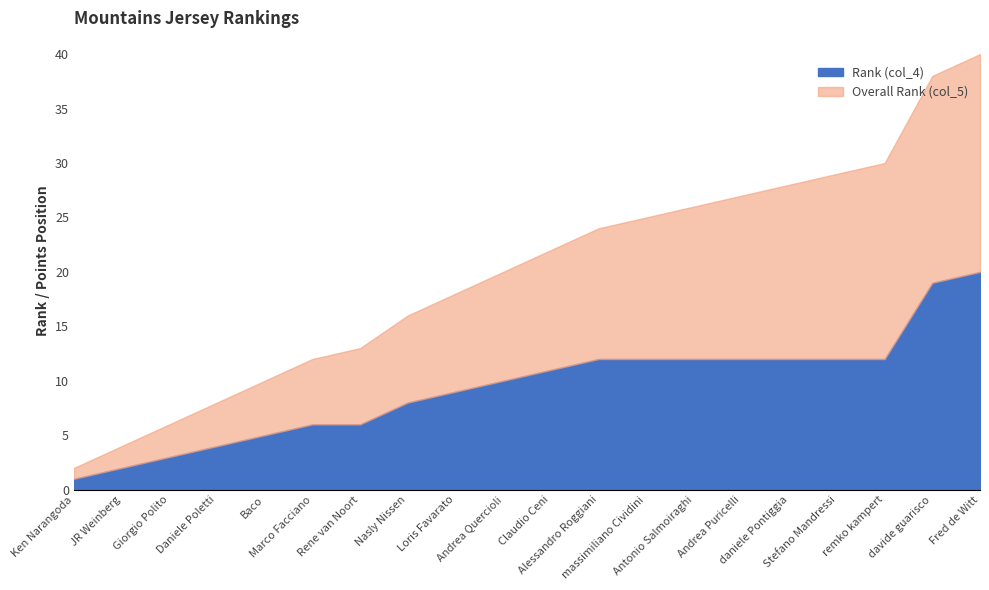

The Overall Rank (col_5) series shows 23 at Andrea Puricelli. True or false?

False